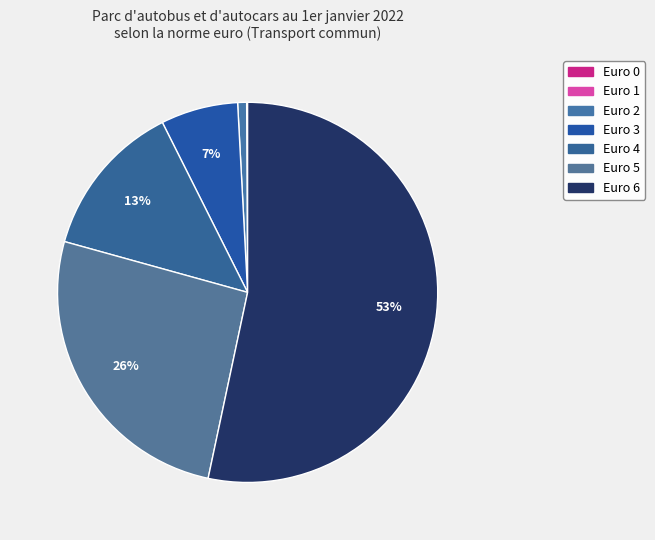

Which has a higher value, Euro 6 or Euro 2?

Euro 6